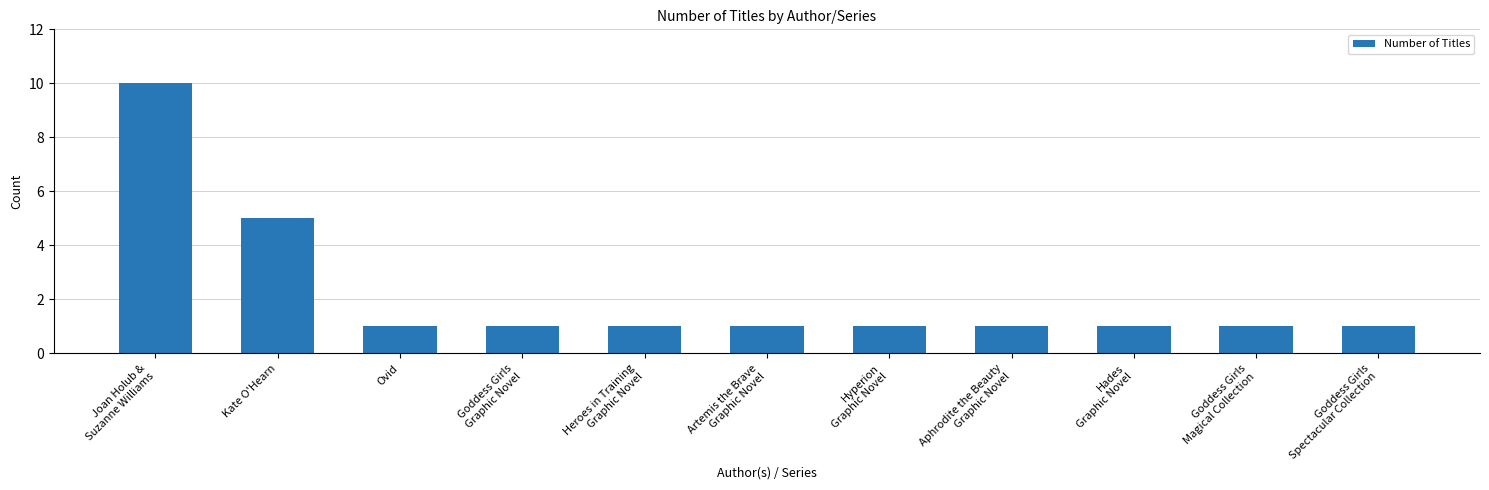

What is the difference between the maximum and second lowest values?

9